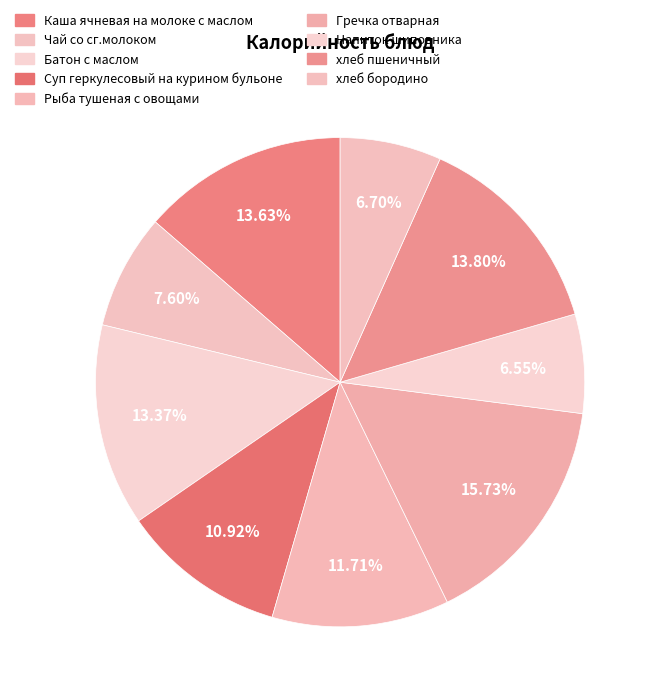

To the nearest percent, what is the combined percentage of Суп геркулесовый на курином бульоне and Гречка отварная?

27%